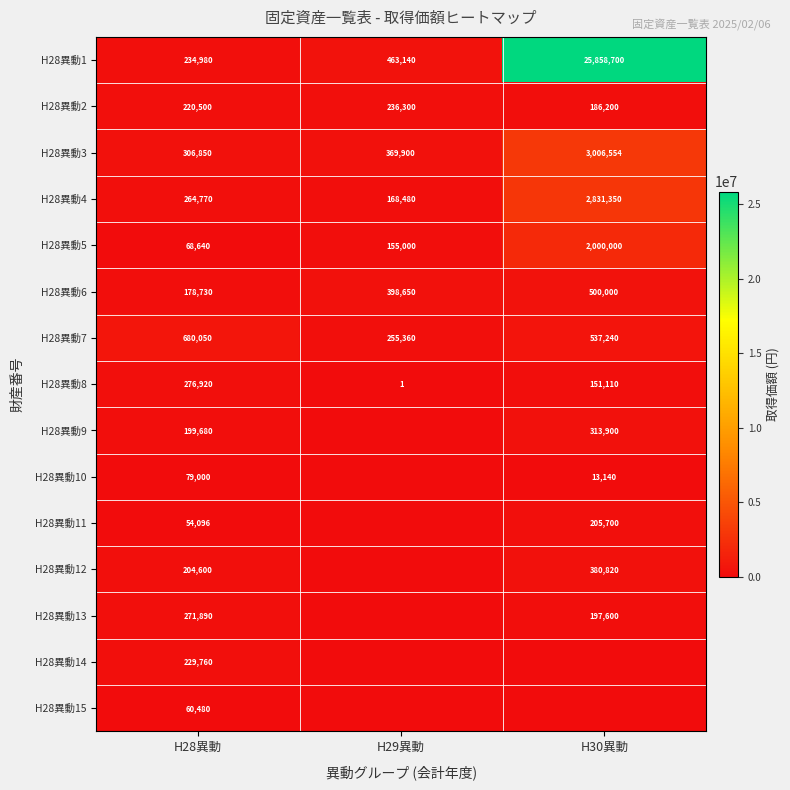

How many values in the H28異動2 series are below 220500?

1